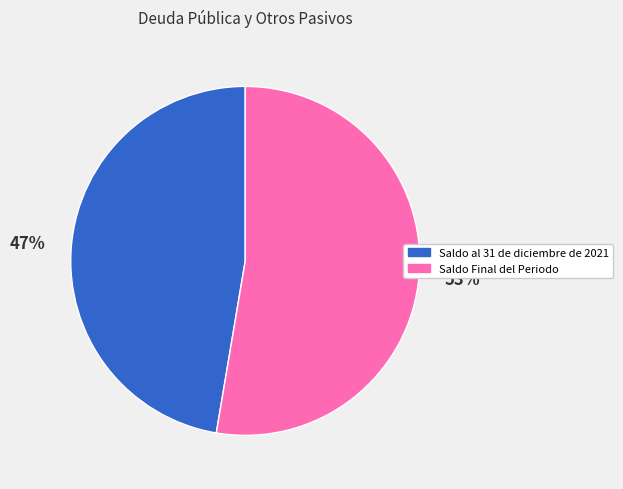

Which has a higher value, Saldo al 31 de diciembre de 2021 or Saldo Final del Periodo?

Saldo Final del Periodo